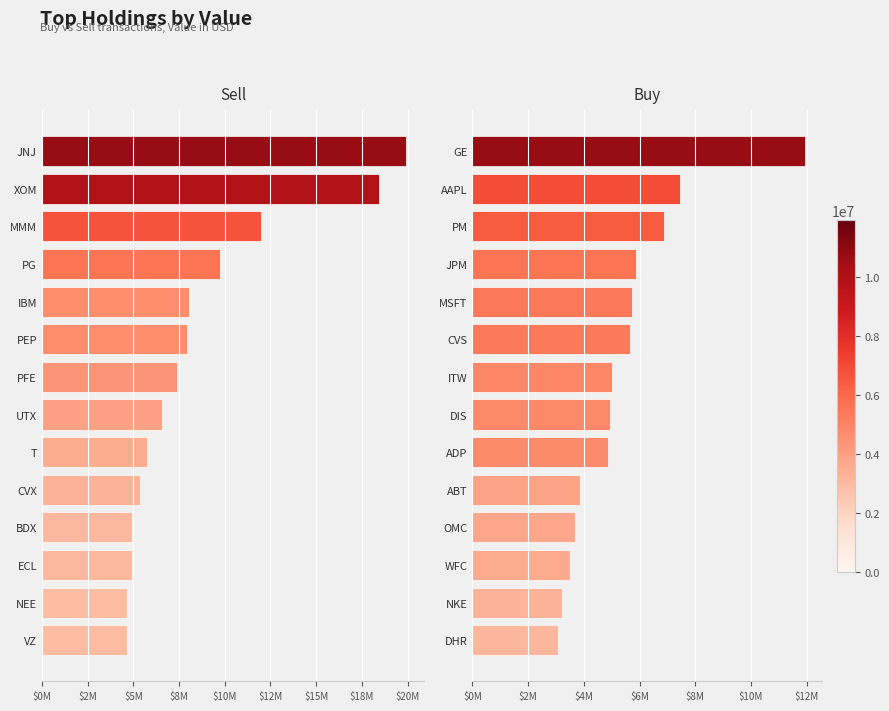

What are all the series names shown in the legend?

Sell, Buy